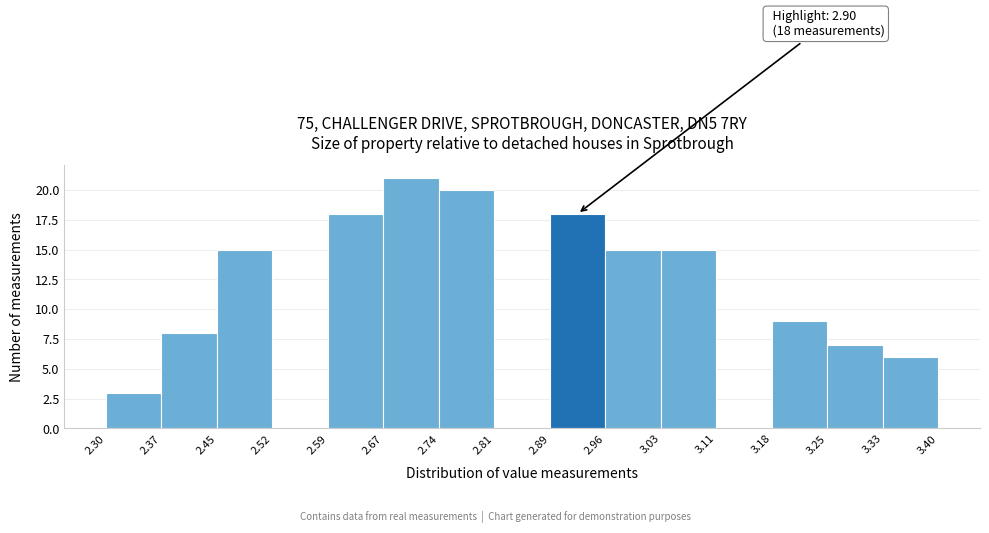

Which range on the x-axis has the tallest bar?

2.67 to 2.74